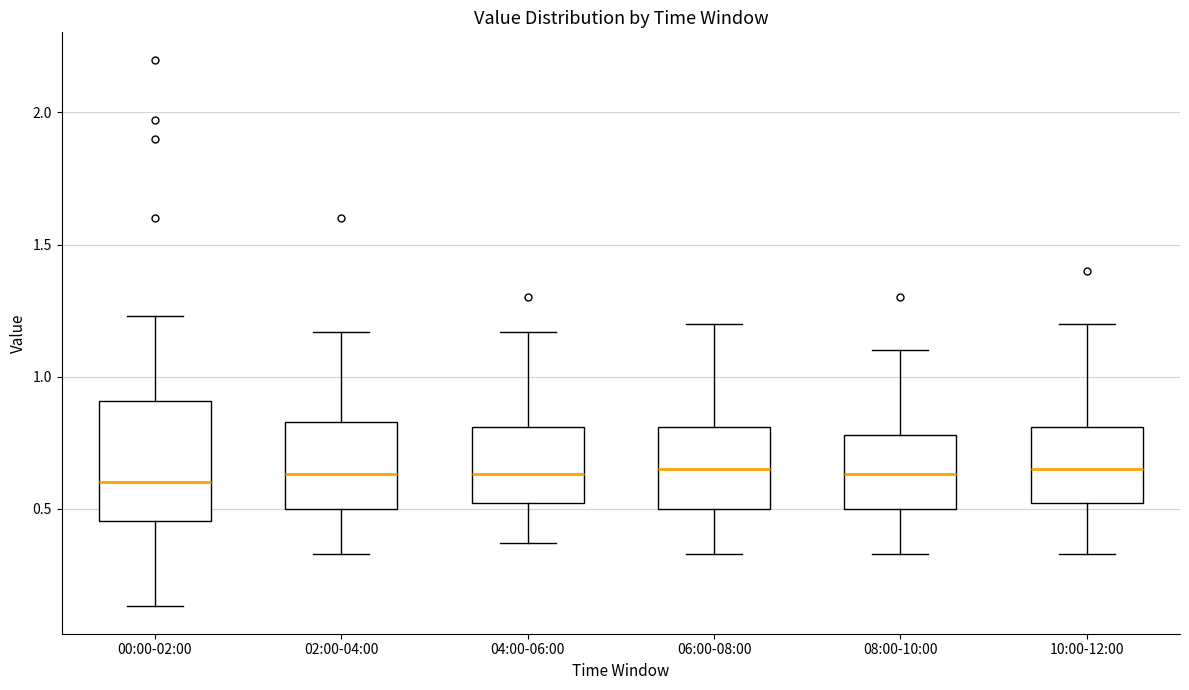

Where does the upper whisker of the box for 06:00-08:00 end on the y-axis? The values are not printed on the chart, so give them approximately, as read against the axis.

1.20